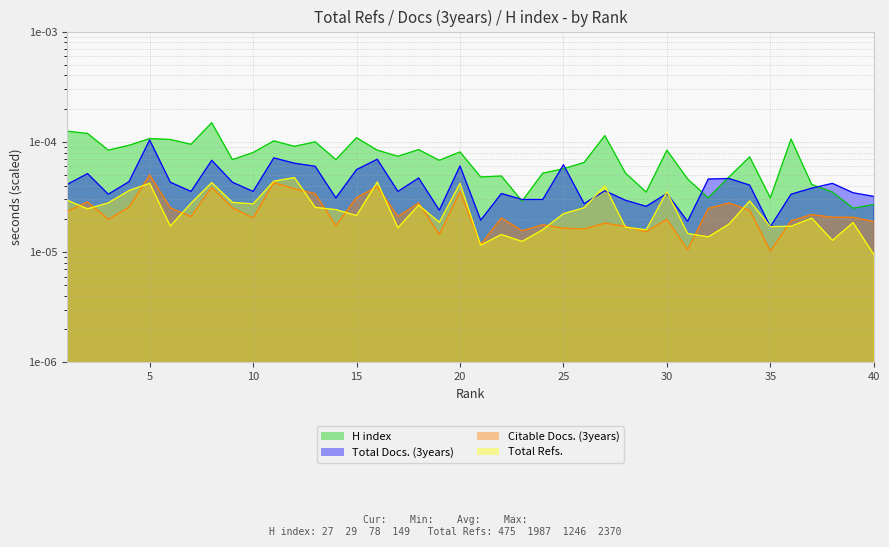

List the labels in order of Total Refs. value, largest first.

12, 11, 16, 8, 5, 20, 27, 4, 30, 1, 34, 9, 3, 7, 10, 18, 13, 26, 2, 14, 25, 15, 37, 19, 39, 33, 6, 36, 35, 28, 17, 24, 29, 31, 22, 32, 38, 23, 21, 40